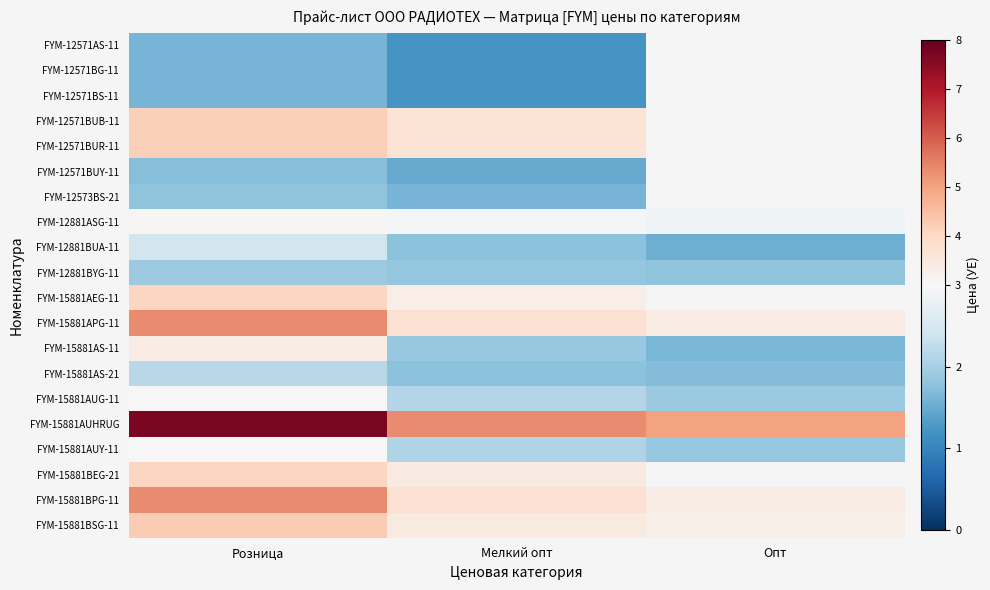

Rank the categories by FYM-12573BS-21 value from highest to lowest.

Розница, Мелкий опт, Опт